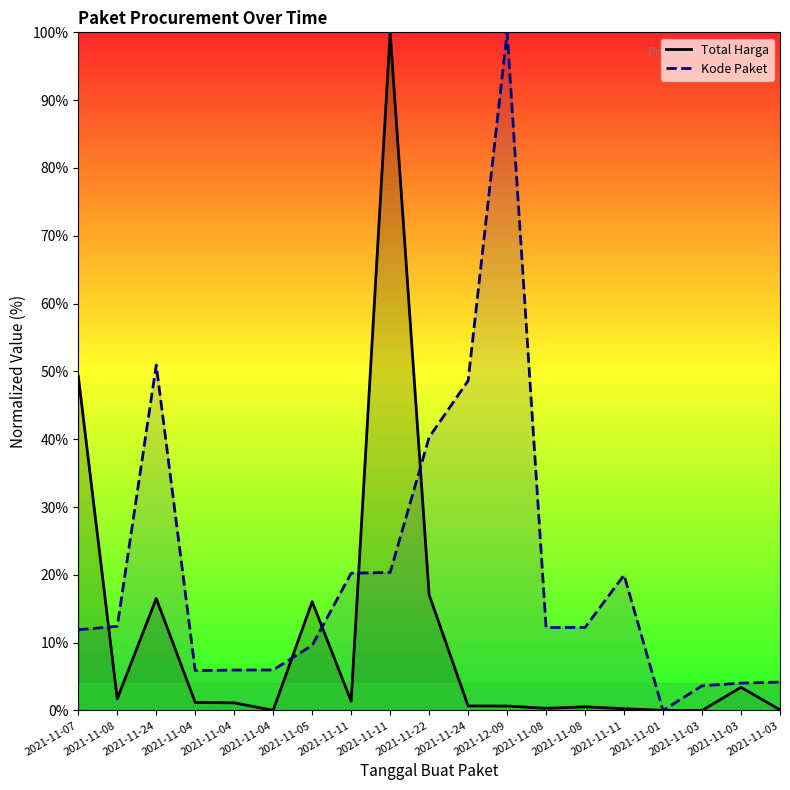

How many values in Kode Paket are above zero?

18